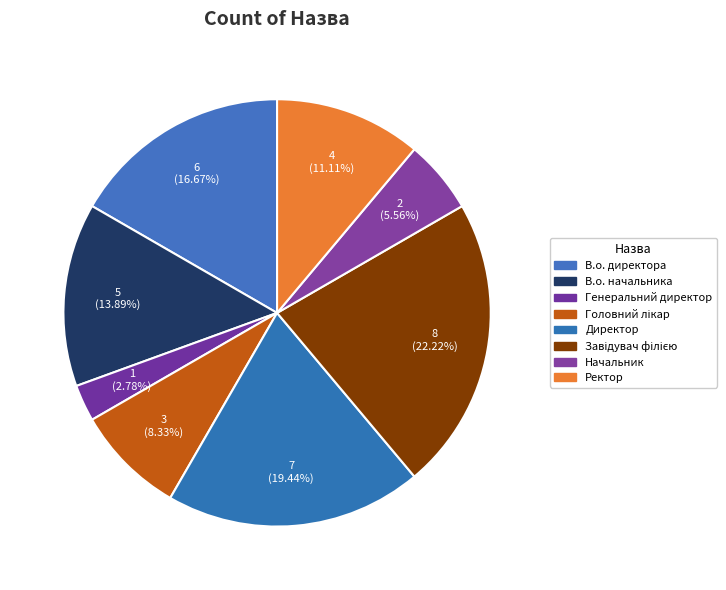

What percentage do Генеральний директор and В.о. начальника together represent?

16.7%